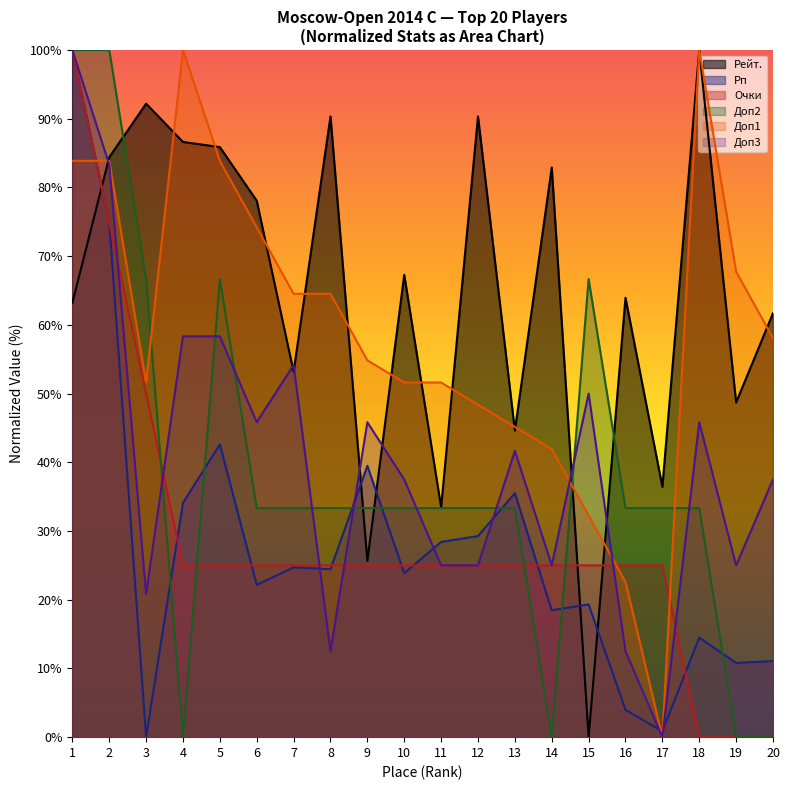

Reading left to right, transcribe all the data shown in this chart.

Рейт.: 63.2	84.4	92.2	86.6	85.9	78.1	53.2	90.3	25.7	67.3	33.5	90.3	44.6	82.9	0.0	63.9	36.4	100.0	48.7	61.7
Рп: 100.0	75.0	0.0	34.1	42.6	22.2	24.7	24.4	39.5	23.9	28.4	29.3	35.5	18.5	19.3	4.0	0.9	14.5	10.8	11.1
Очки: 100.0	75.0	50.0	25.0	25.0	25.0	25.0	25.0	25.0	25.0	25.0	25.0	25.0	25.0	25.0	25.0	25.0	0.0	0.0	0.0
Доп2: 100.0	100.0	66.7	0.0	66.7	33.3	33.3	33.3	33.3	33.3	33.3	33.3	33.3	0.0	66.7	33.3	33.3	33.3	0.0	0.0
Доп1: 83.9	83.9	51.6	100.0	83.9	74.2	64.5	64.5	54.8	51.6	51.6	48.4	45.2	41.9	32.3	22.6	0.0	100.0	67.7	58.1
Доп3: 100.0	83.3	20.8	58.3	58.3	45.8	54.2	12.5	45.8	37.5	25.0	25.0	41.7	25.0	50.0	12.5	0.0	45.8	25.0	37.5